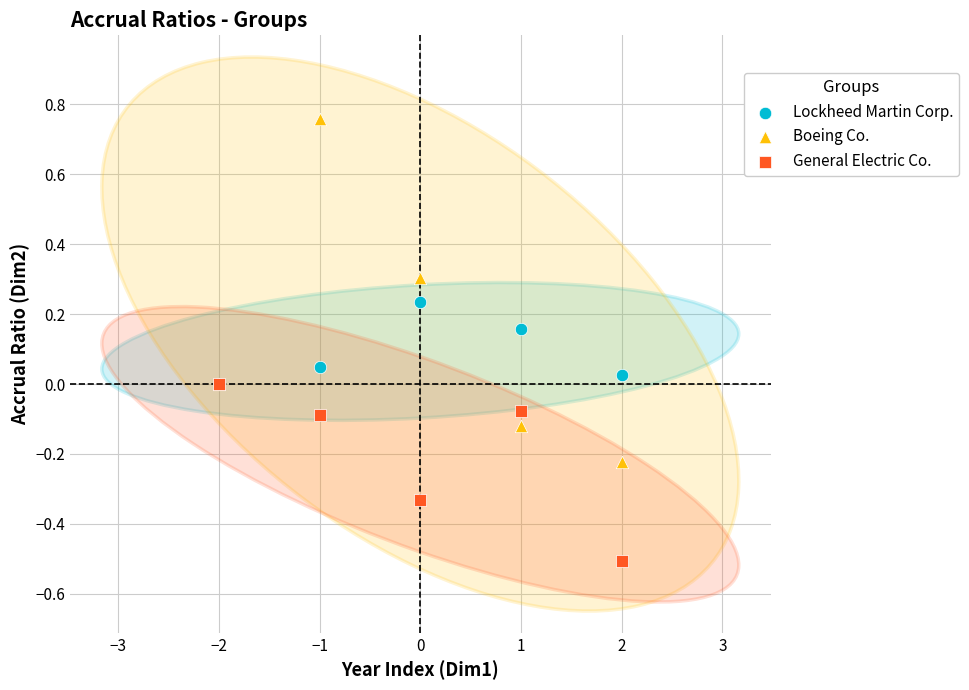

Which series has the largest Y range (max minus min)?

Boeing Co.